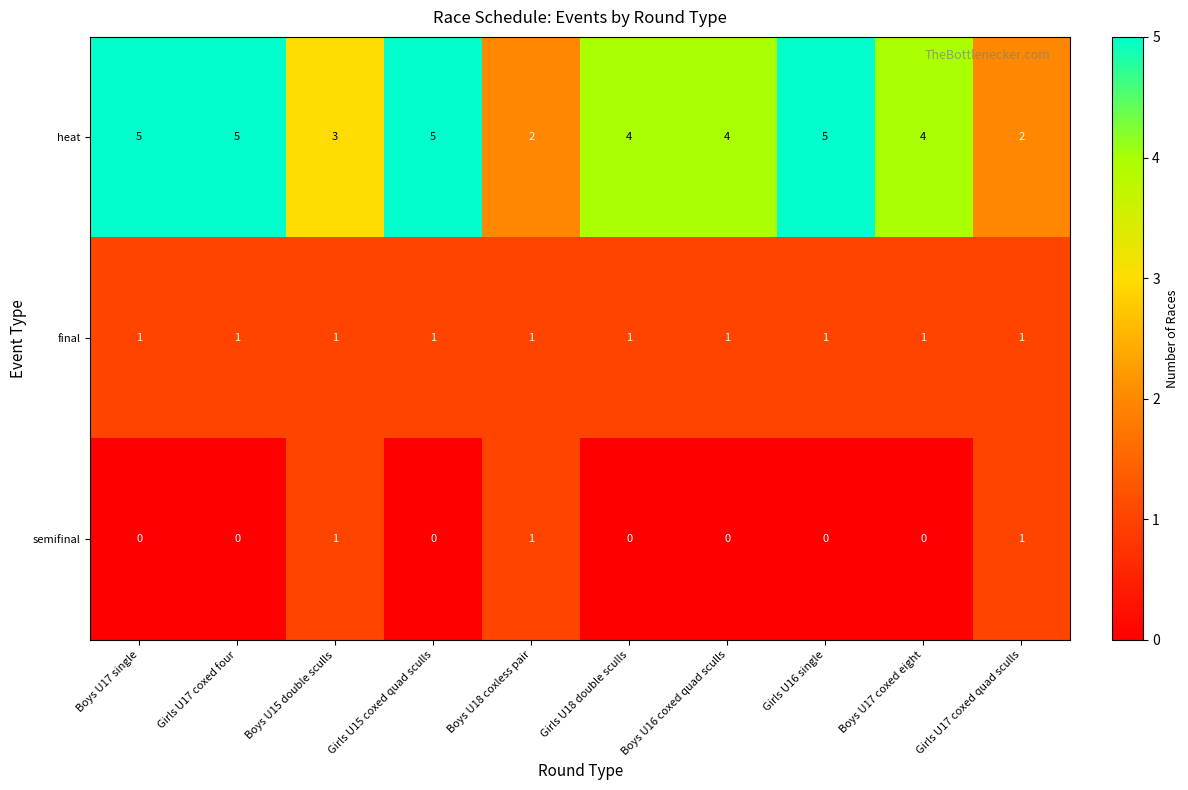

At Girls U15 coxed quad sculls, list the series in order from largest to smallest.

heat, final, semifinal